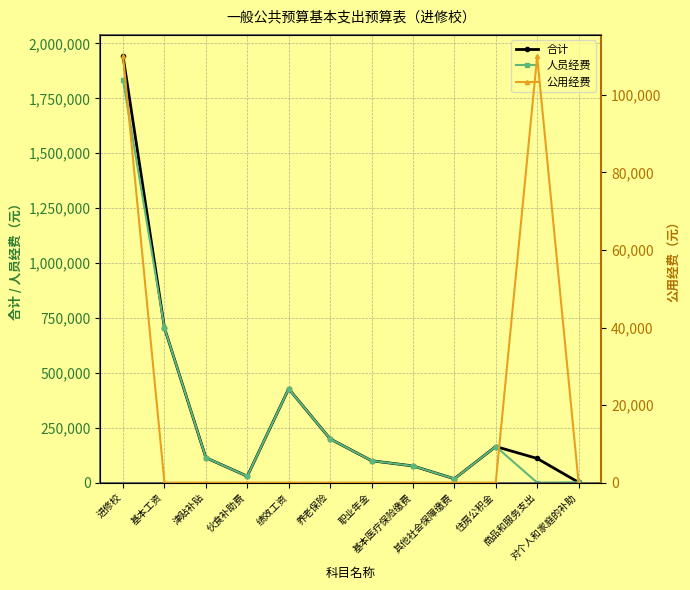

True or false: 合计 has more than 2 points higher than both neighbors.

False